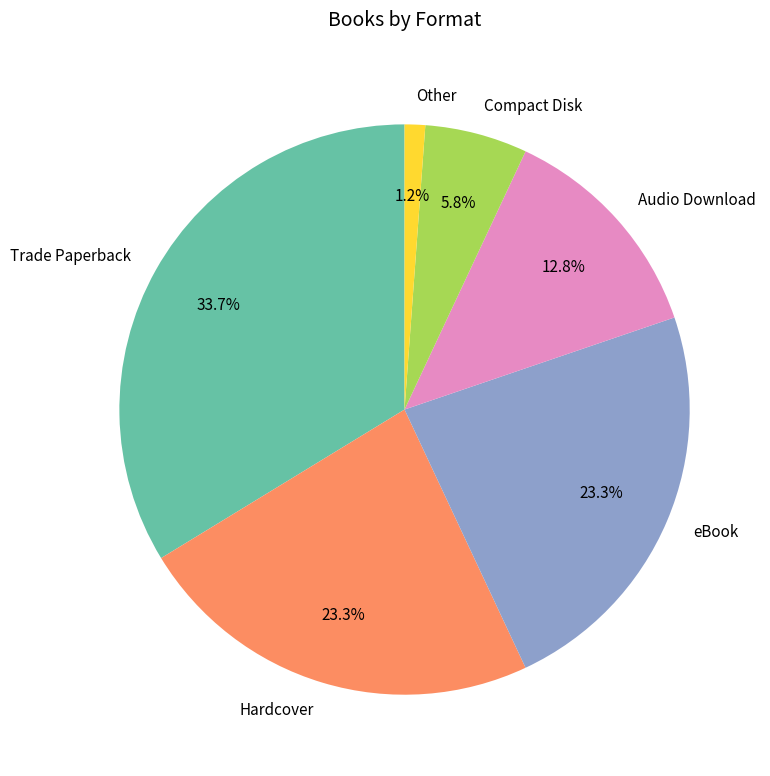

To the nearest percent, what percentage of the pie is eBook?

23%